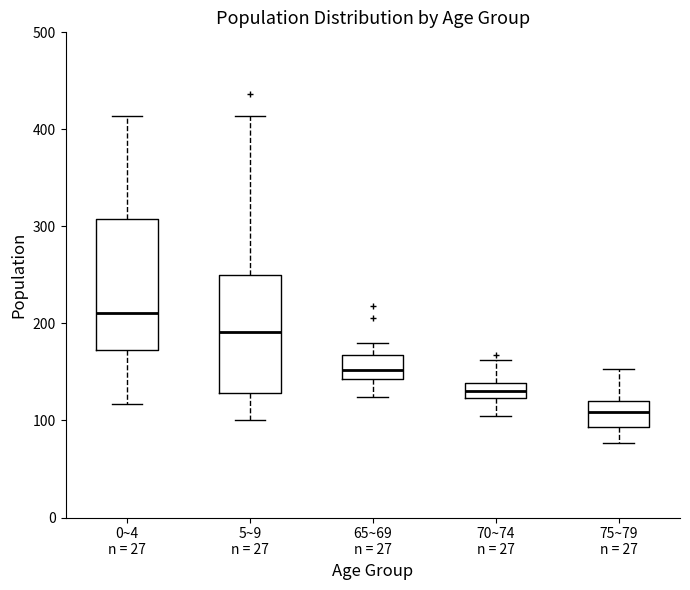

Which box has the lowest median line?

75~79 n = 27